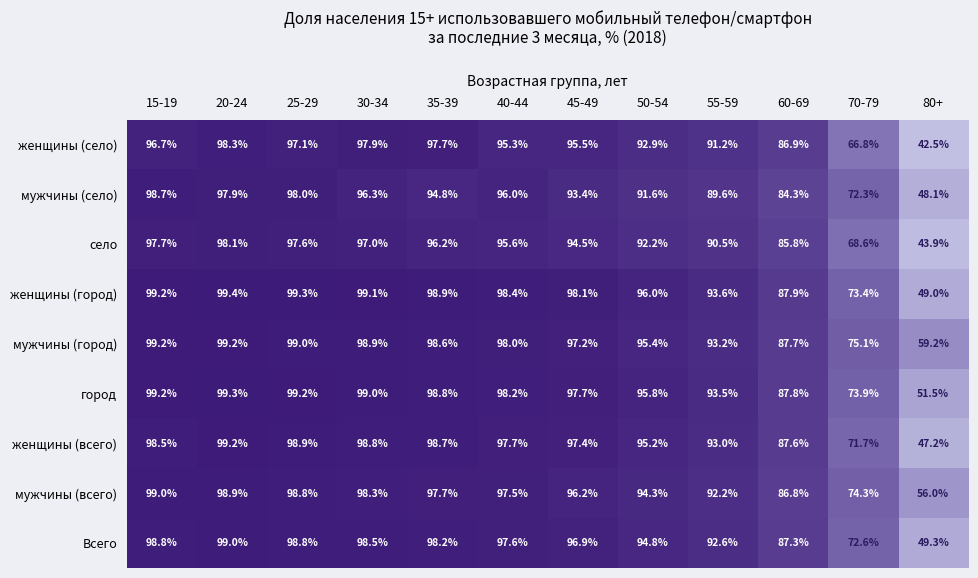

Where is Всего nearest to the value 74?

70-79